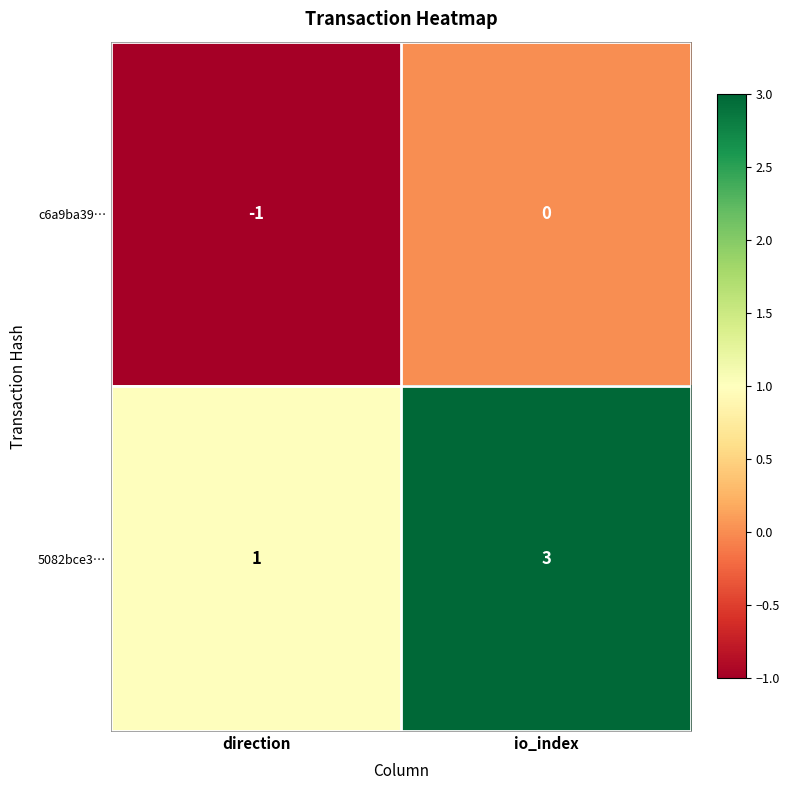

At which label is 5082bce3… closest to 2?

direction